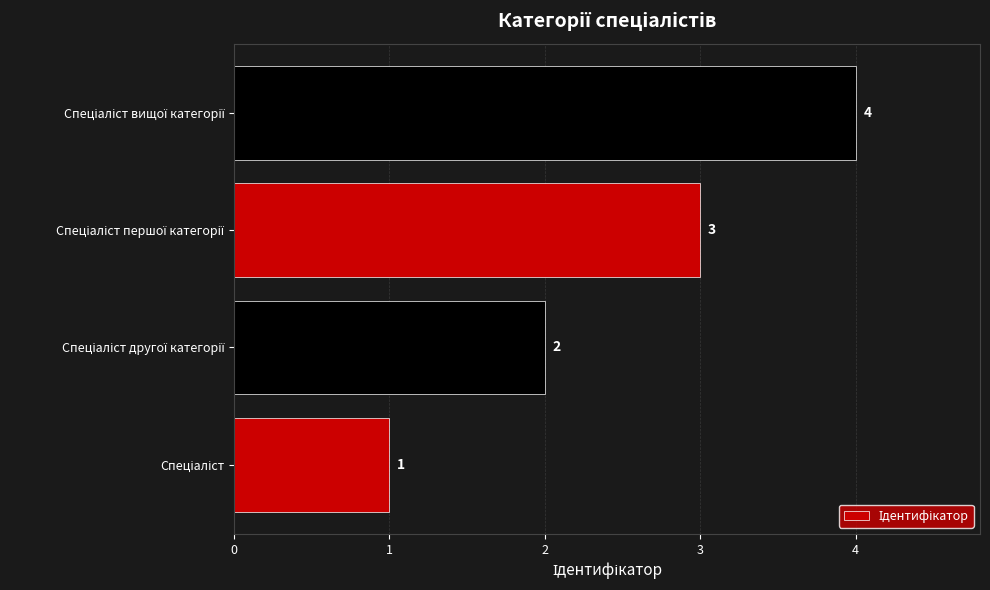

Count the values in the range 2 to 4.

3